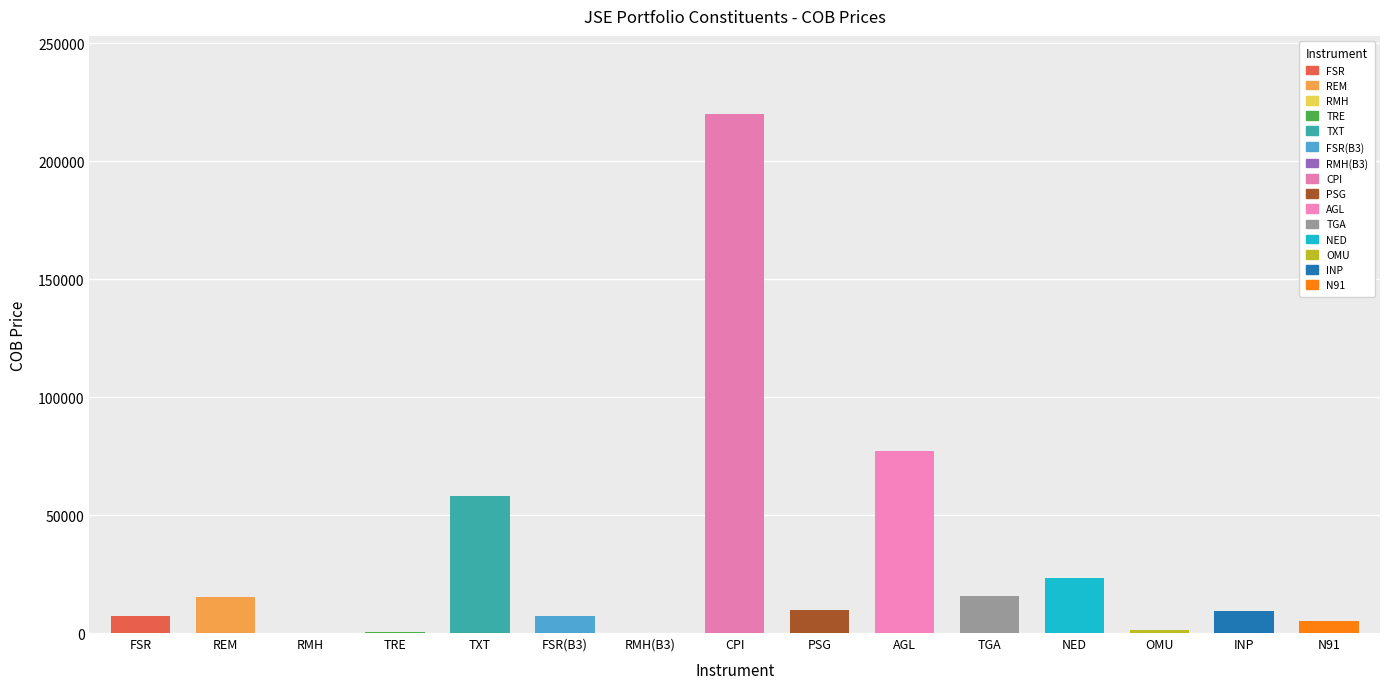

Which category has the highest value across all series?

CPI